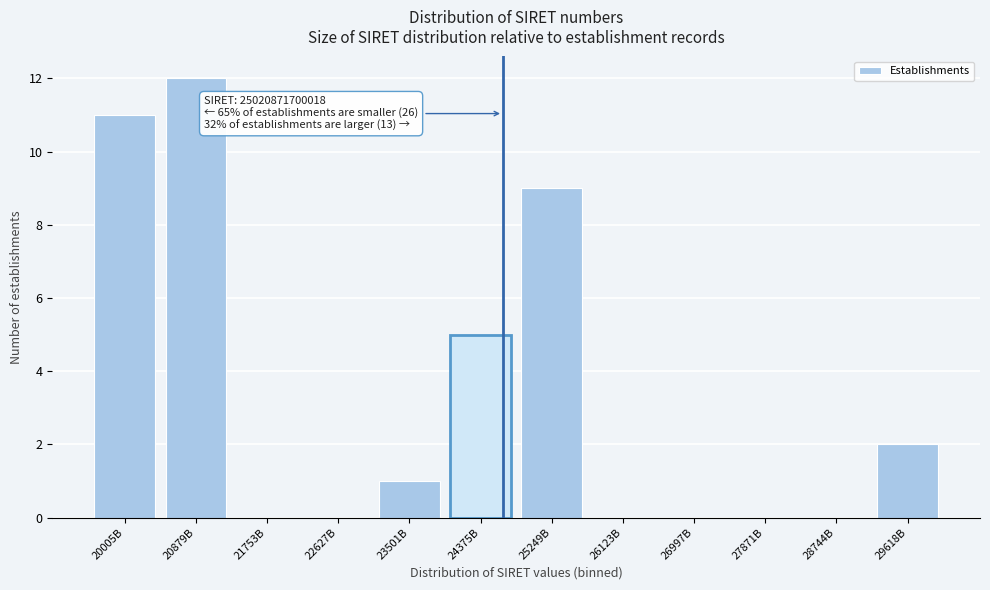

Reading left to right, extract all data points from this chart.

20005B=11	20879B=12	21753B=0	22627B=0	23501B=1	24375B=5	25249B=9	26123B=0	26997B=0	27871B=0	28744B=0	29618B=2